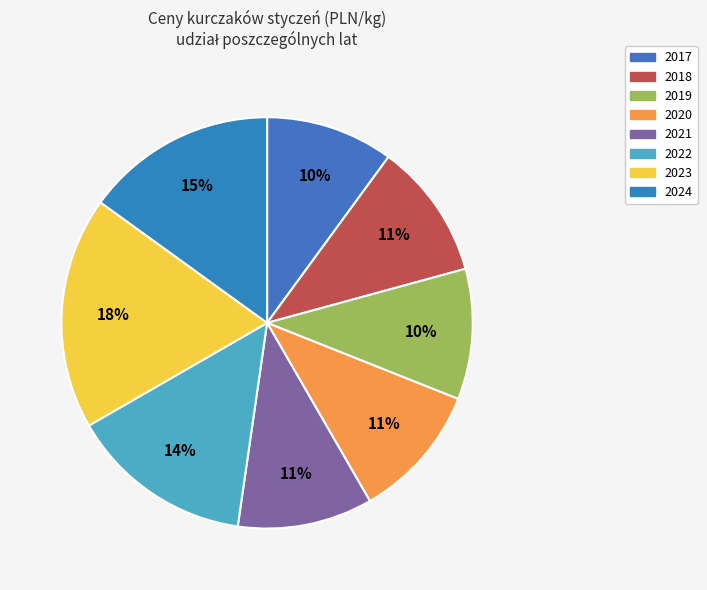

Which has a higher value, 2022 or 2021?

2022